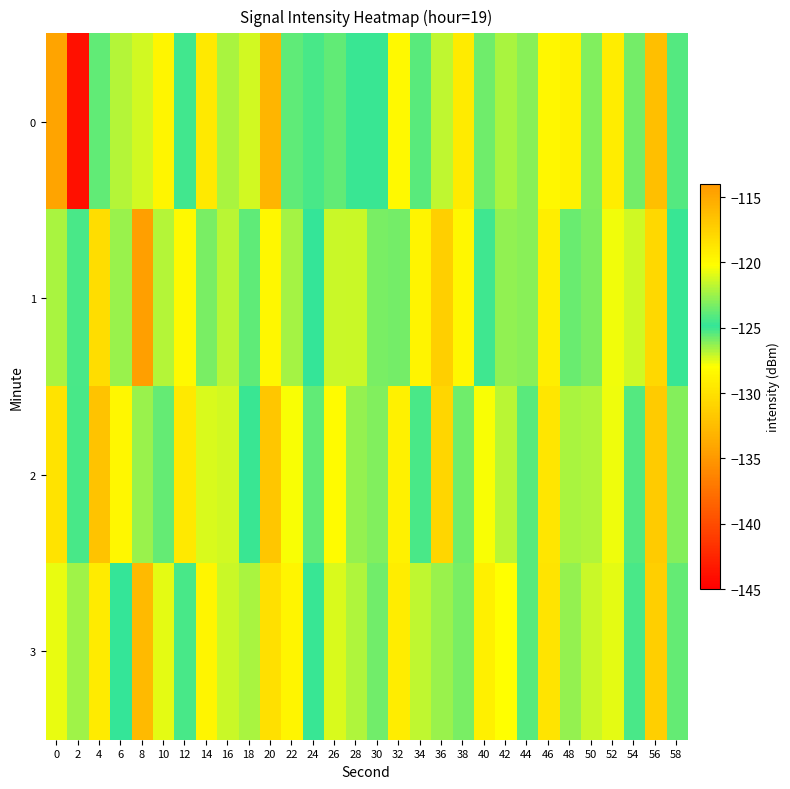

What is the difference between the highest and lowest values at 22?

4.3